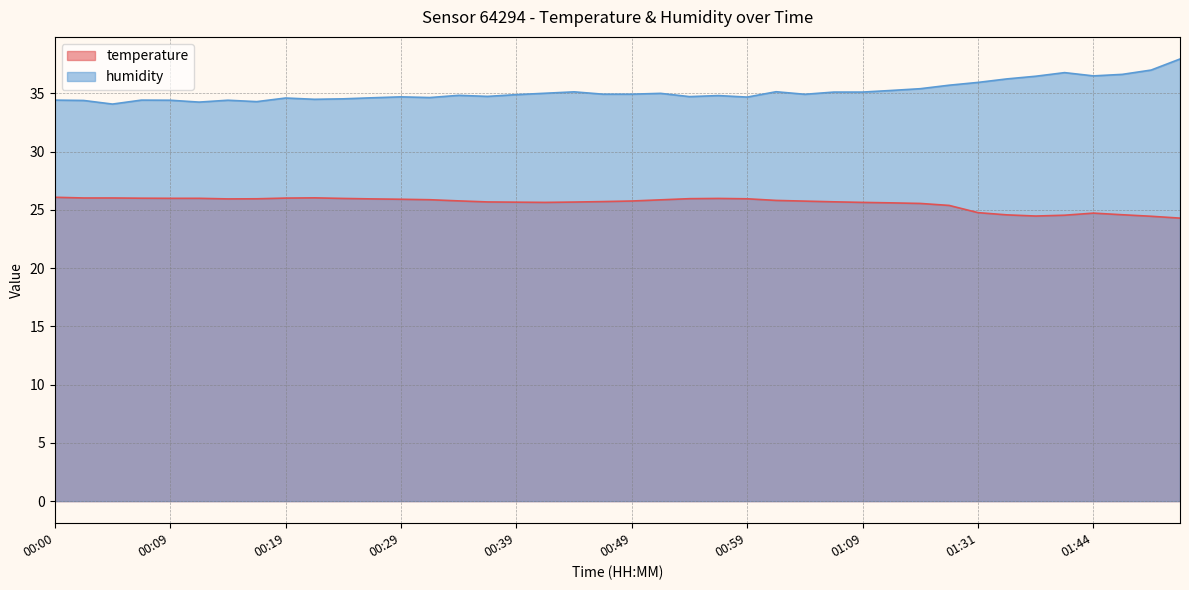

Is it true that temperature equals 16.5 at 00:09?

False